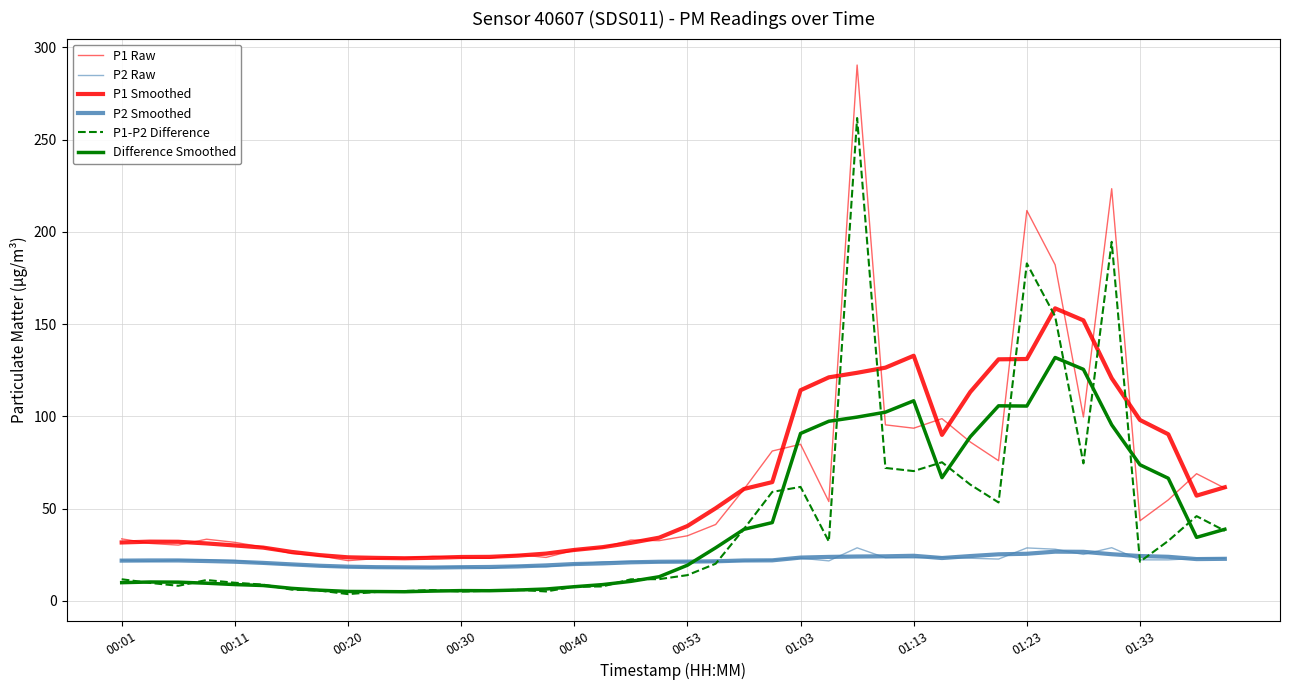

What is the difference between the second highest and second lowest values in the P1 Raw series?

200.5